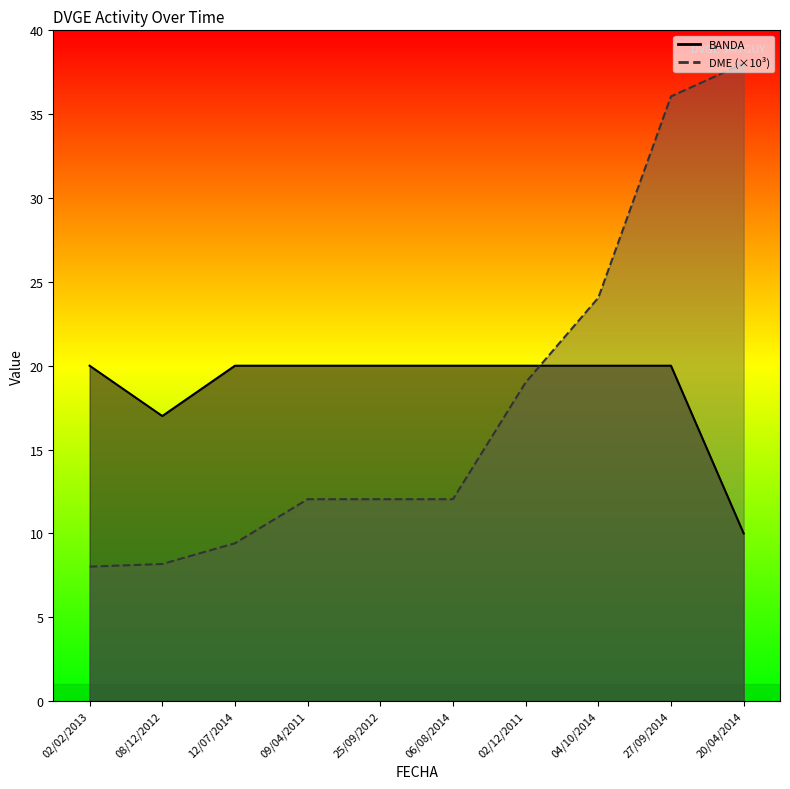

How many distinct data groups are displayed?

2